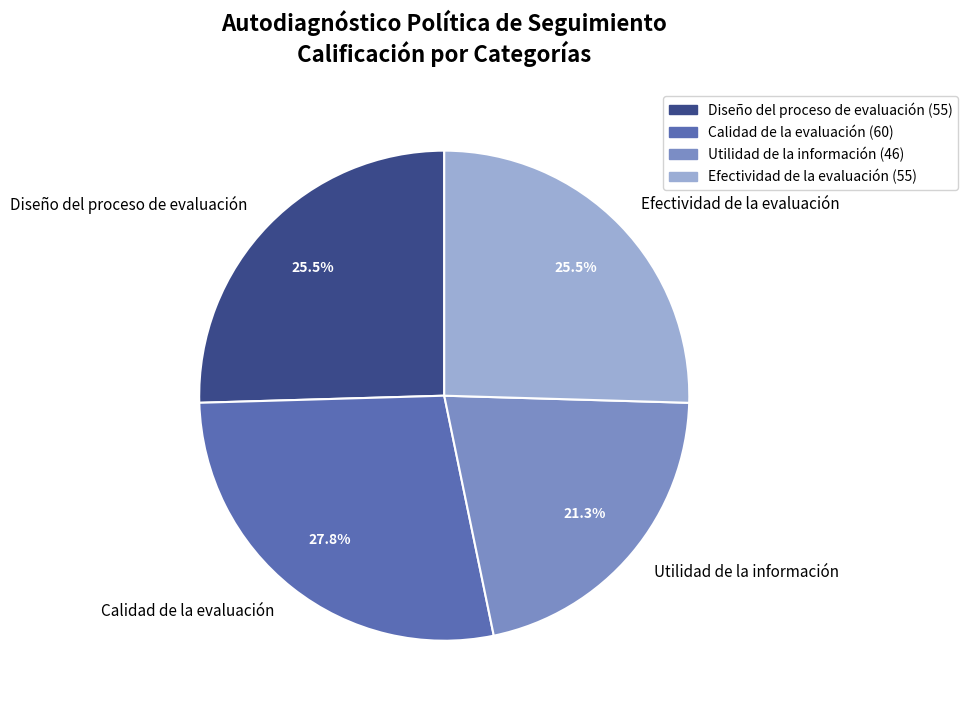

What percentage is NOT represented by Calidad de la evaluación?

72.2%